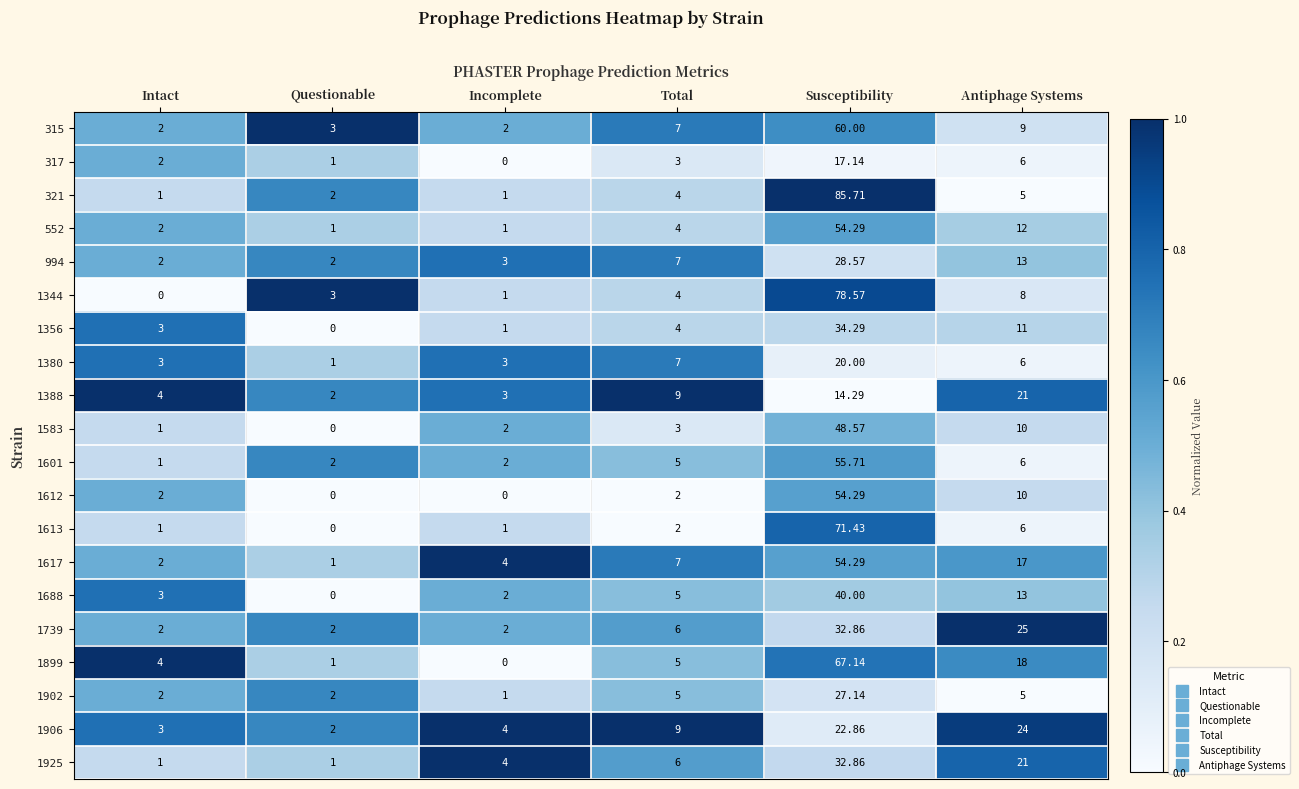

Rank the categories by 317 value from highest to lowest.

Susceptibility, Antiphage Systems, Total, Intact, Questionable, Incomplete